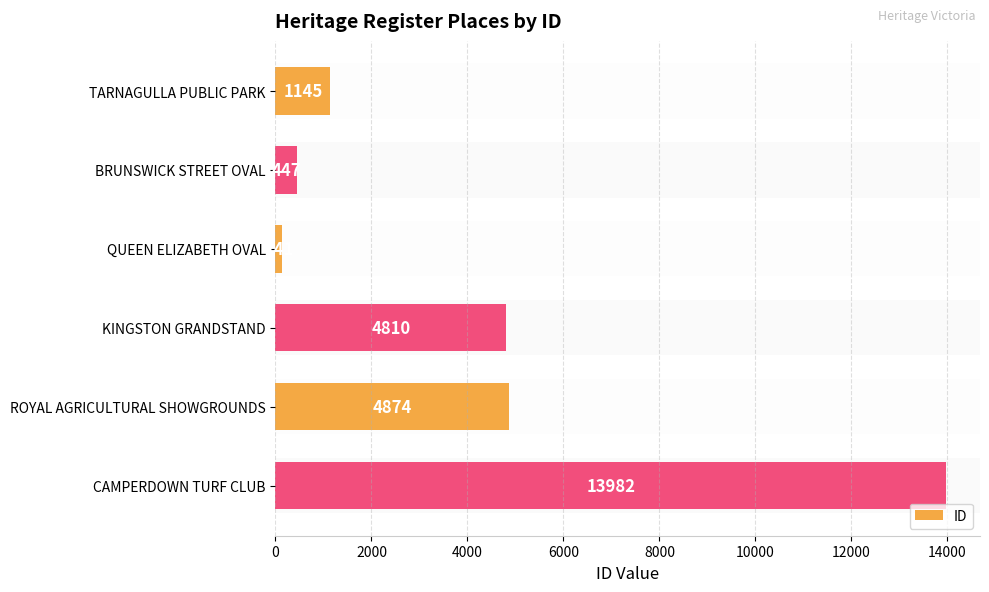

The value at ROYAL AGRICULTURAL SHOWGROUNDS is 7971. True or false?

False